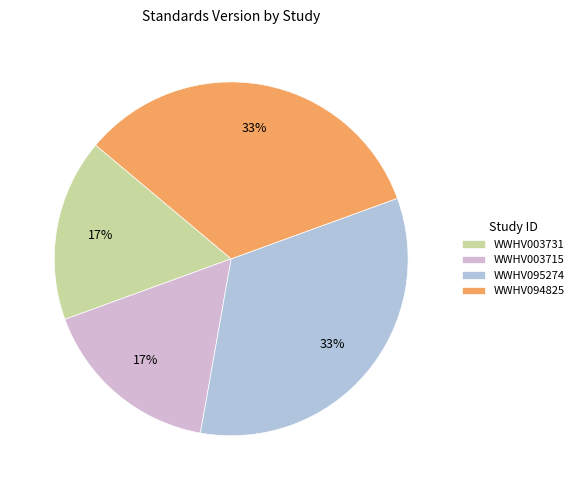

What is the change in value from WWHV003715 to WWHV094825?

+1